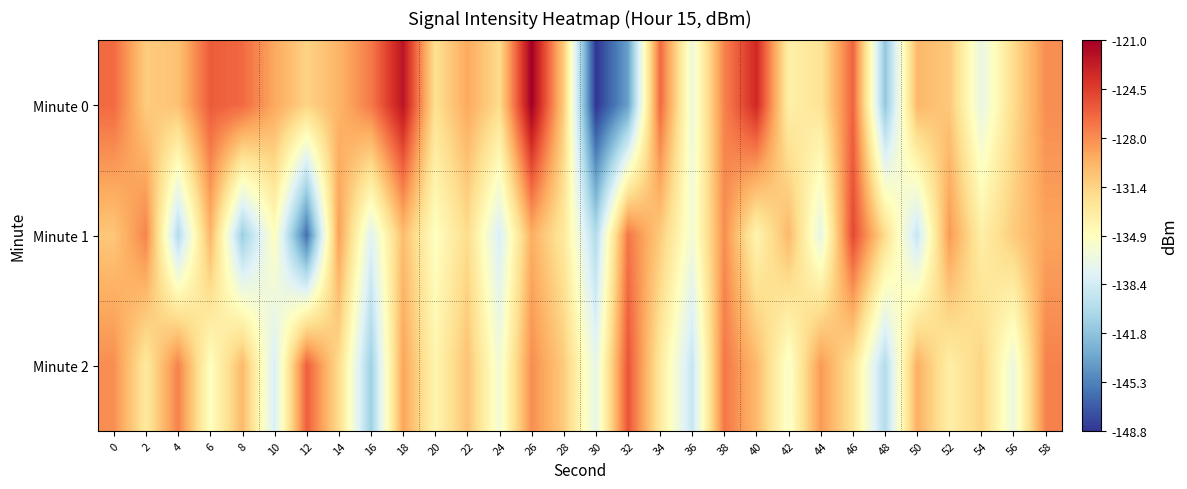

Reading left to right, list all the values displayed in this chart.

Minute 0: 0=-126.5	2=-131.1	4=-130.4	6=-125.8	8=-126.4	10=-129.2	12=-131.4	14=-129.8	16=-127.2	18=-122.3	20=-132.3	22=-129.2	24=-132.0	26=-121.0	28=-131.0	30=-148.8	32=-143.8	34=-126.4	36=-136.4	38=-127.5	40=-123.4	42=-133.5	44=-132.5	46=-126.2	48=-141.6	50=-129.9	52=-130.8	54=-136.8	56=-132.0	58=-128.0
Minute 1: 0=-130.8	2=-127.6	4=-140.0	6=-129.8	8=-141.1	10=-134.9	12=-146.1	14=-128.8	16=-137.5	18=-130.2	20=-135.0	22=-132.0	24=-138.0	26=-129.5	28=-133.0	30=-140.0	32=-127.0	34=-131.0	36=-136.0	38=-128.0	40=-134.0	42=-130.0	44=-137.0	46=-125.0	48=-132.0	50=-139.0	52=-128.5	54=-133.5	56=-131.0	58=-129.0
Minute 2: 0=-128.0	2=-133.0	4=-127.5	6=-135.0	8=-130.0	10=-138.0	12=-126.0	14=-132.0	16=-141.0	18=-129.0	20=-134.0	22=-130.5	24=-136.0	26=-128.0	28=-131.0	30=-137.0	32=-125.5	34=-133.0	36=-139.0	38=-127.0	40=-130.0	42=-135.5	44=-128.5	46=-132.5	48=-140.0	50=-129.5	52=-133.5	54=-131.5	56=-136.5	58=-127.5